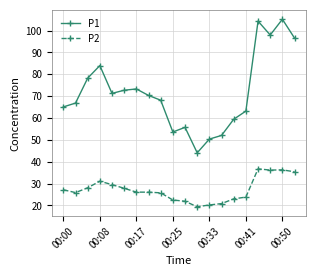

What are all the series names shown in the legend?

P1, P2